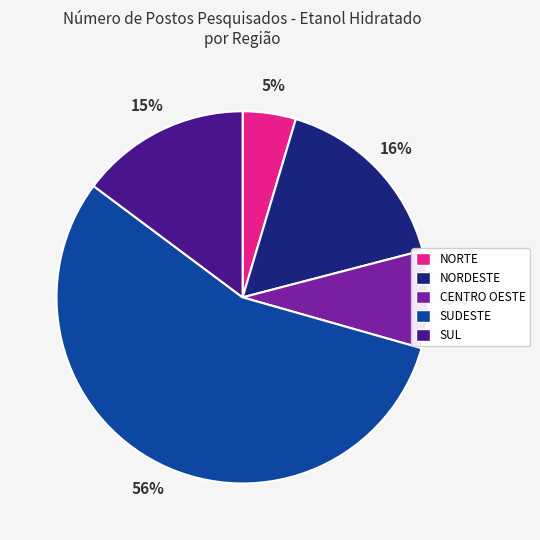

Do CENTRO OESTE and SUL together represent more than half of the pie?

No